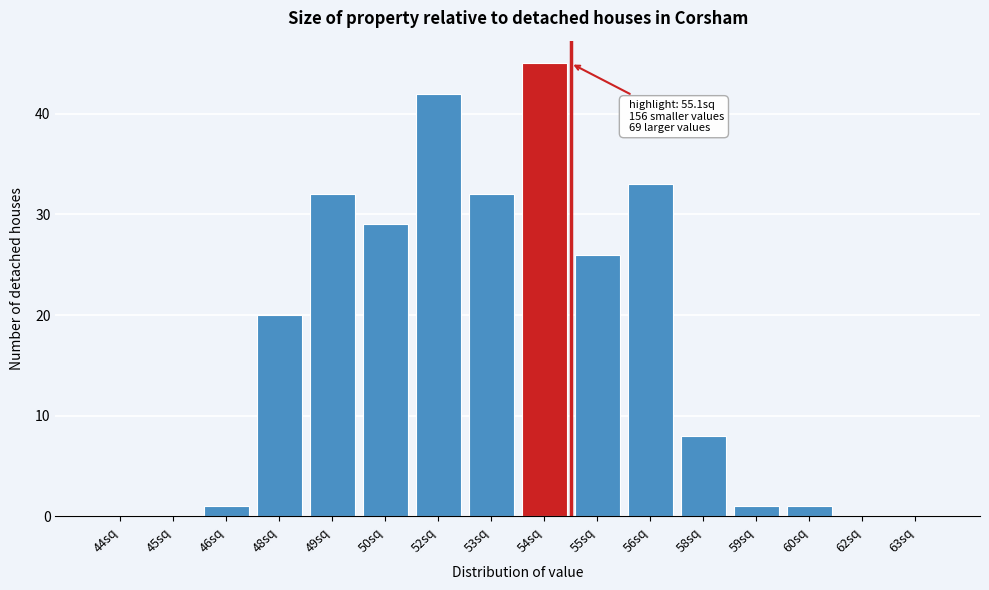

Reading left to right, what are all the values shown in this chart?

44sq=0	45sq=0	46sq=1	48sq=20	49sq=32	50sq=29	52sq=42	53sq=32	54sq=45	55sq=26	56sq=33	58sq=8	59sq=1	60sq=1	62sq=0	63sq=0